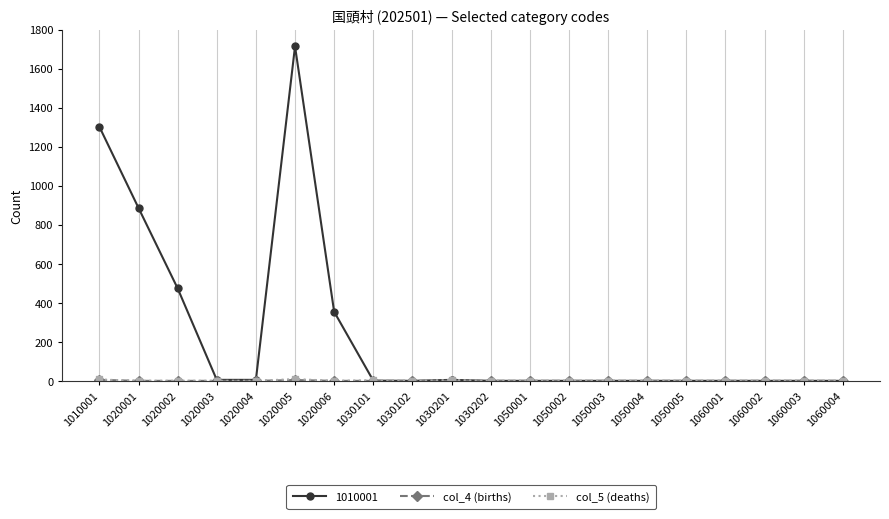

Which series has the largest total across all categories?

1010001